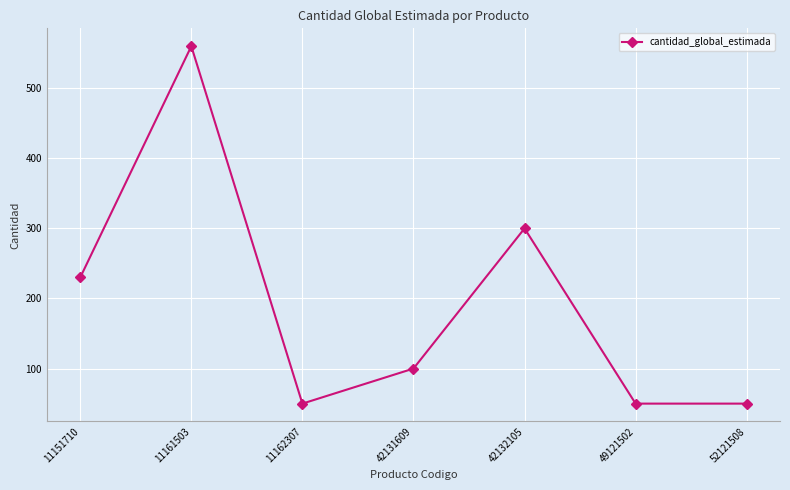

True or false: the data shows 75 at 52121508.

False